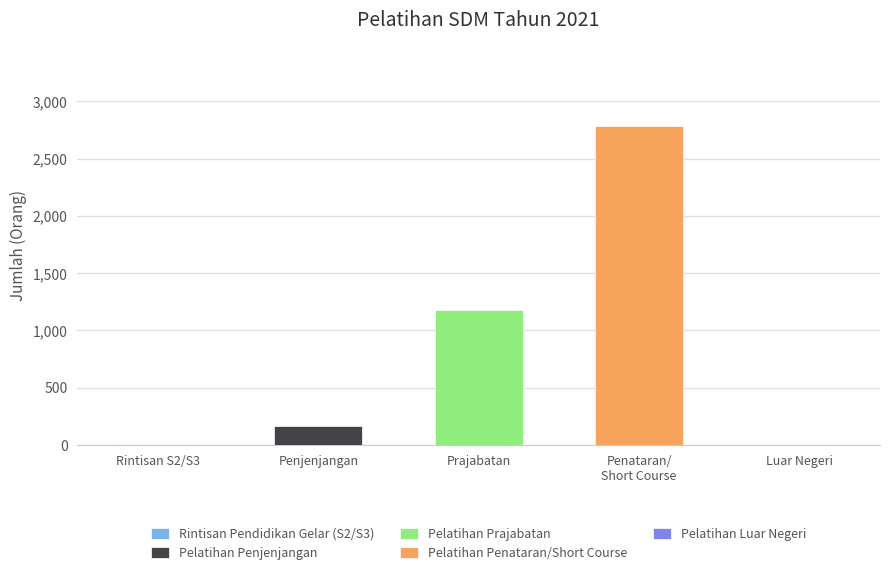

At which category does the chart reach its minimum across all series?

Pelatihan Luar Negeri